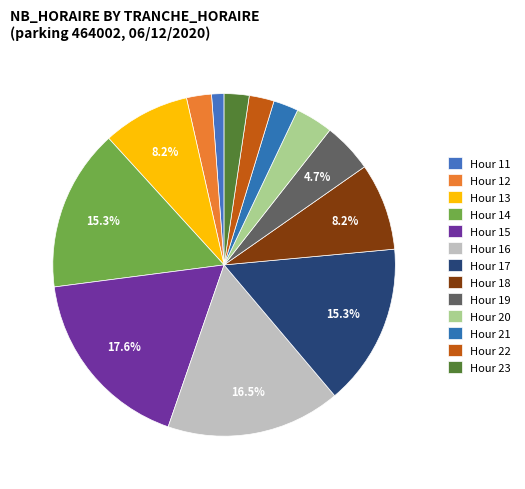

Count the number of slices in the pie.

13